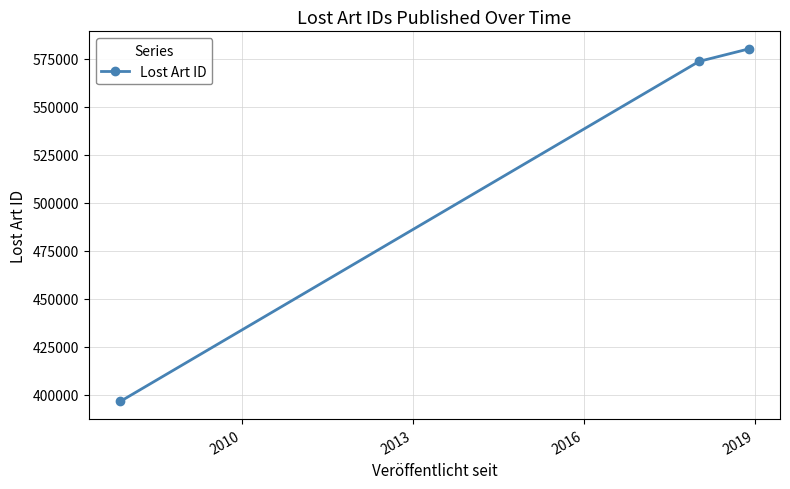

What is the greatest value displayed?

580179